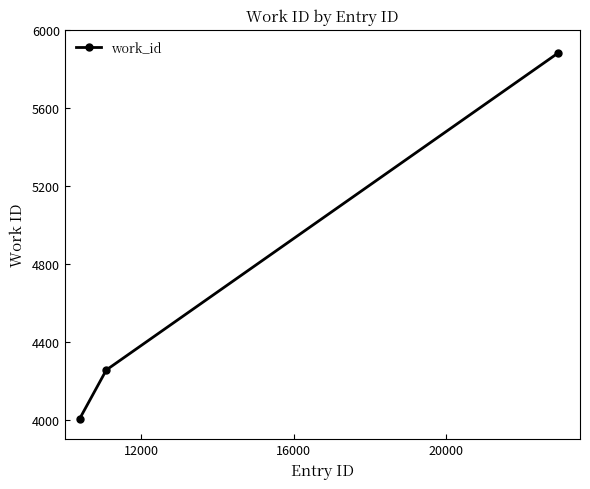

Reading left to right, extract all data points from this chart.

4004	4255	5880